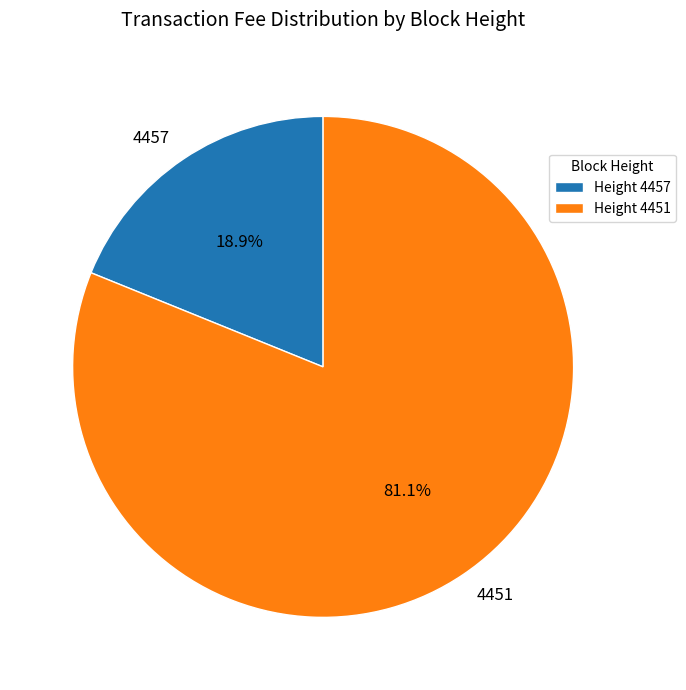

What percentage is the 4451 slice, to the nearest percent?

81%